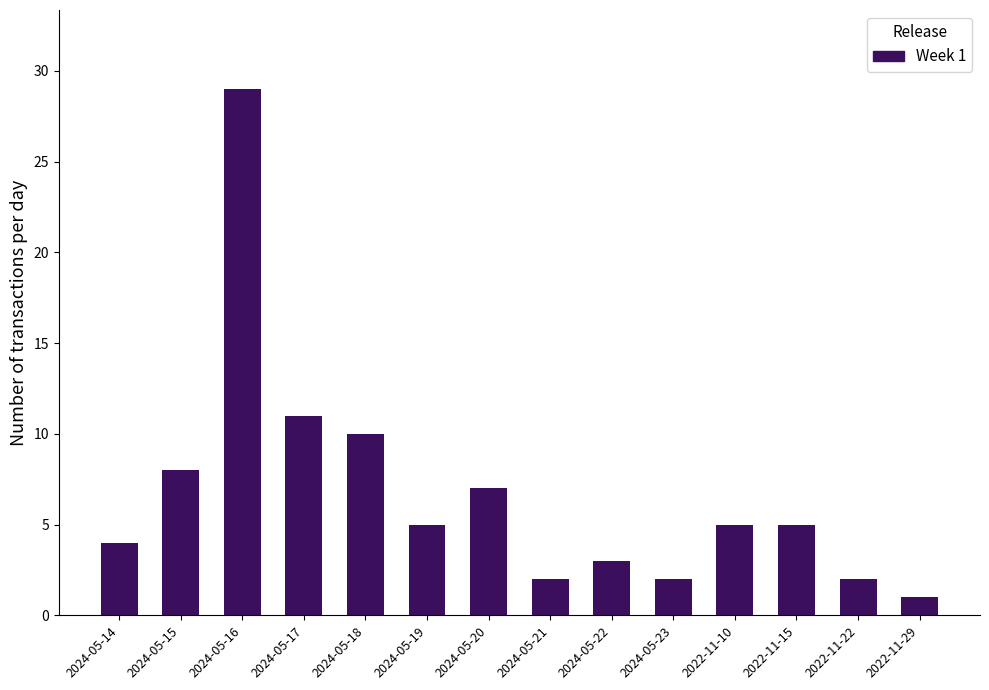

Reading right to left, transcribe all the data shown in this chart.

2022-11-29=1	2022-11-22=2	2022-11-15=5	2022-11-10=5	2024-05-23=2	2024-05-22=3	2024-05-21=2	2024-05-20=7	2024-05-19=5	2024-05-18=10	2024-05-17=11	2024-05-16=29	2024-05-15=8	2024-05-14=4